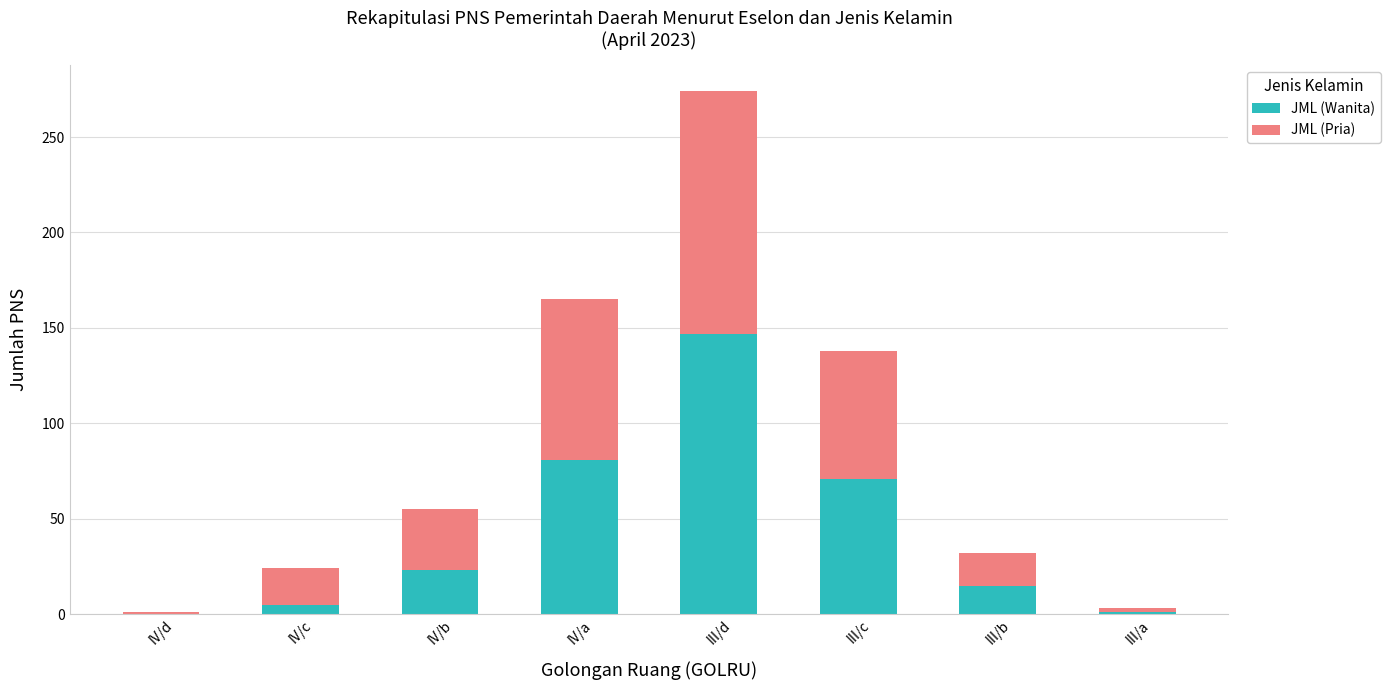

What is the maximum value for JML (Wanita)?

147